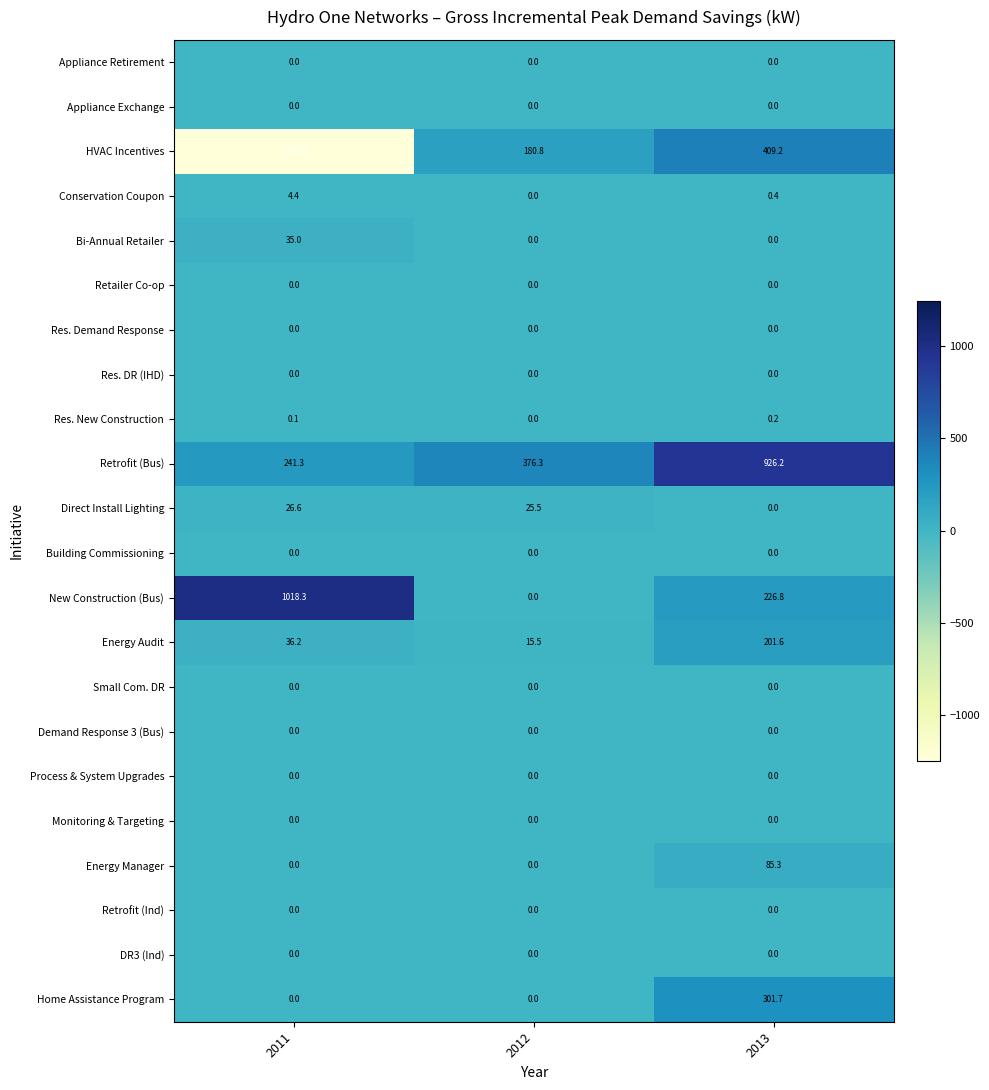

Between 2011 and 2013, which series saw the biggest shift?

HVAC Incentives